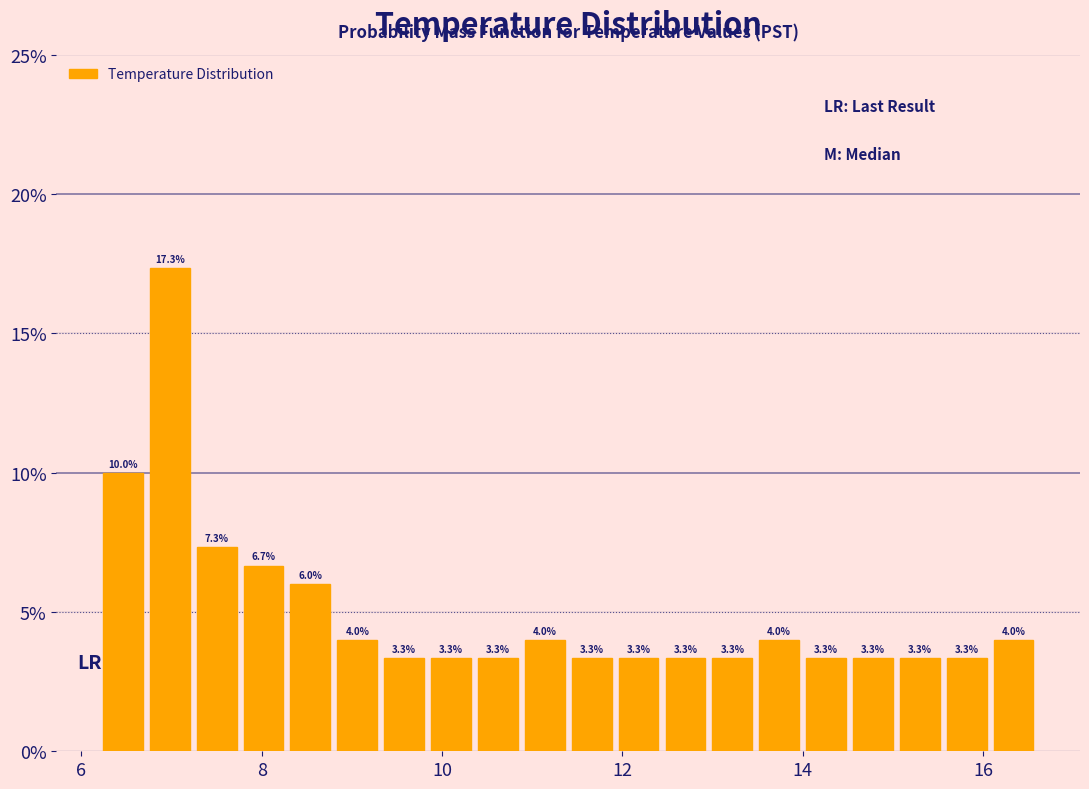

Read against the x-axis, roughly where is the centre of the tallest bar?

7.0